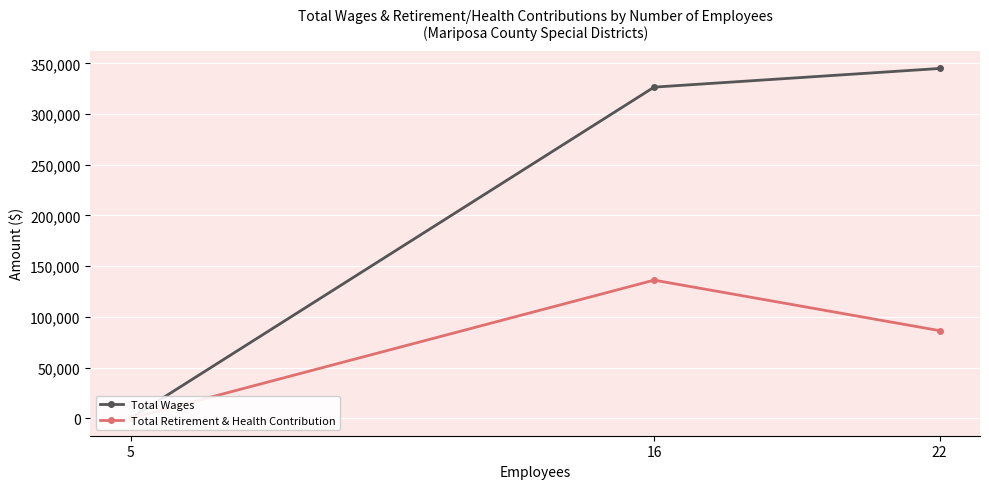

True or false: Total Wages has a value of 548167 at 22.

False